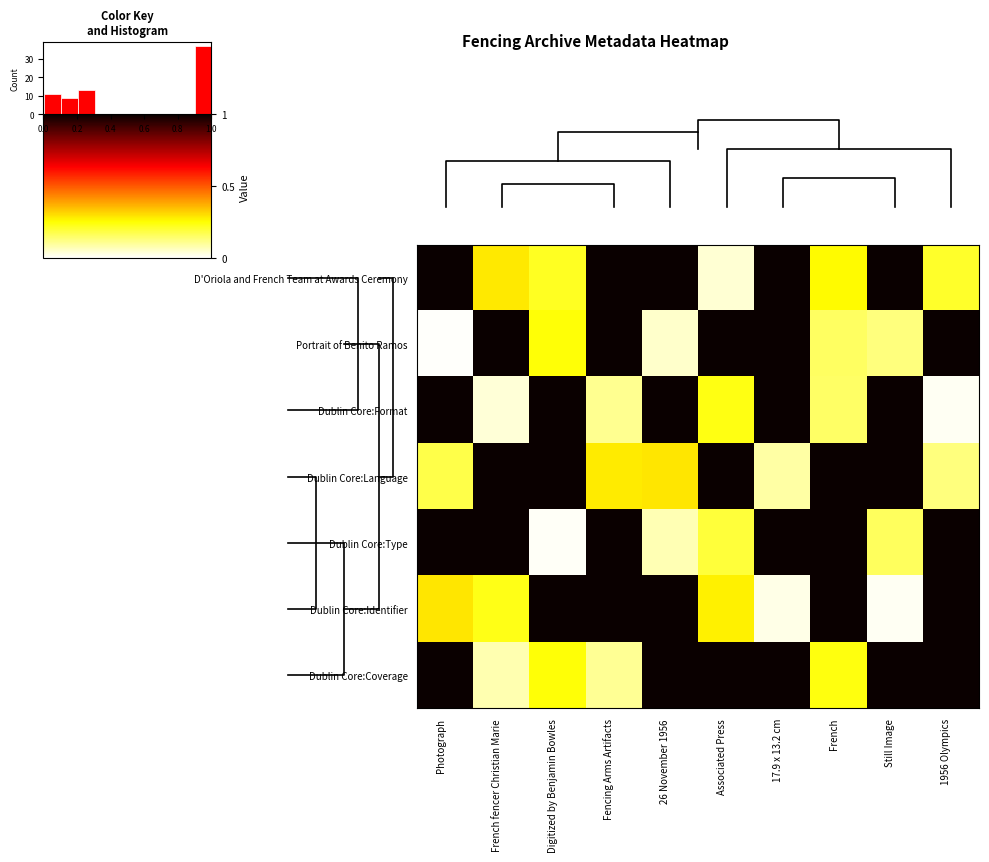

Which has a higher value, Associated Press or Digitized by Benjamin Bowles?

Digitized by Benjamin Bowles